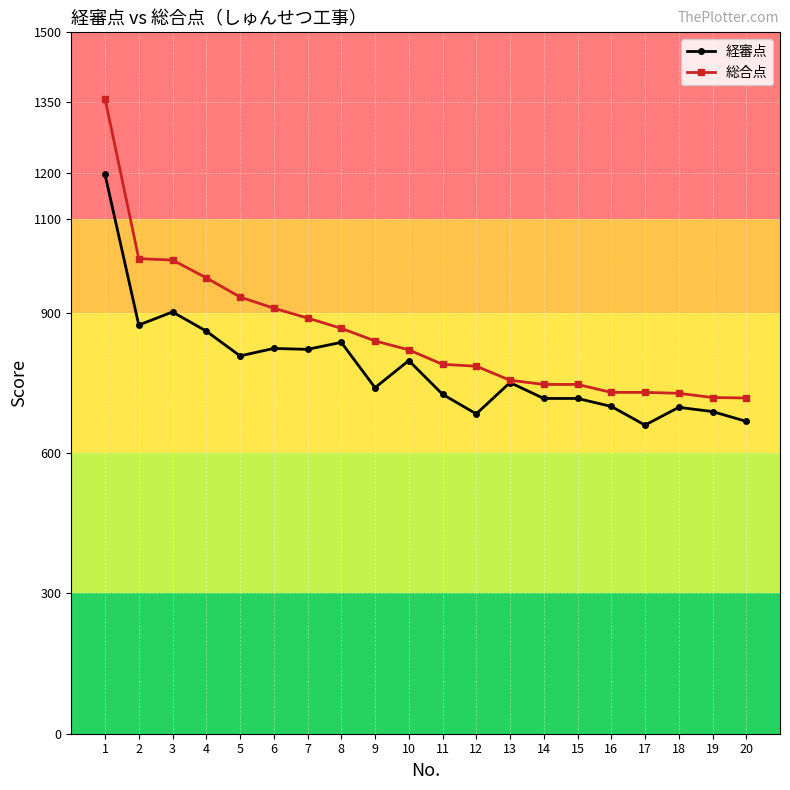

At which label is 経審点 closest to 928?

3